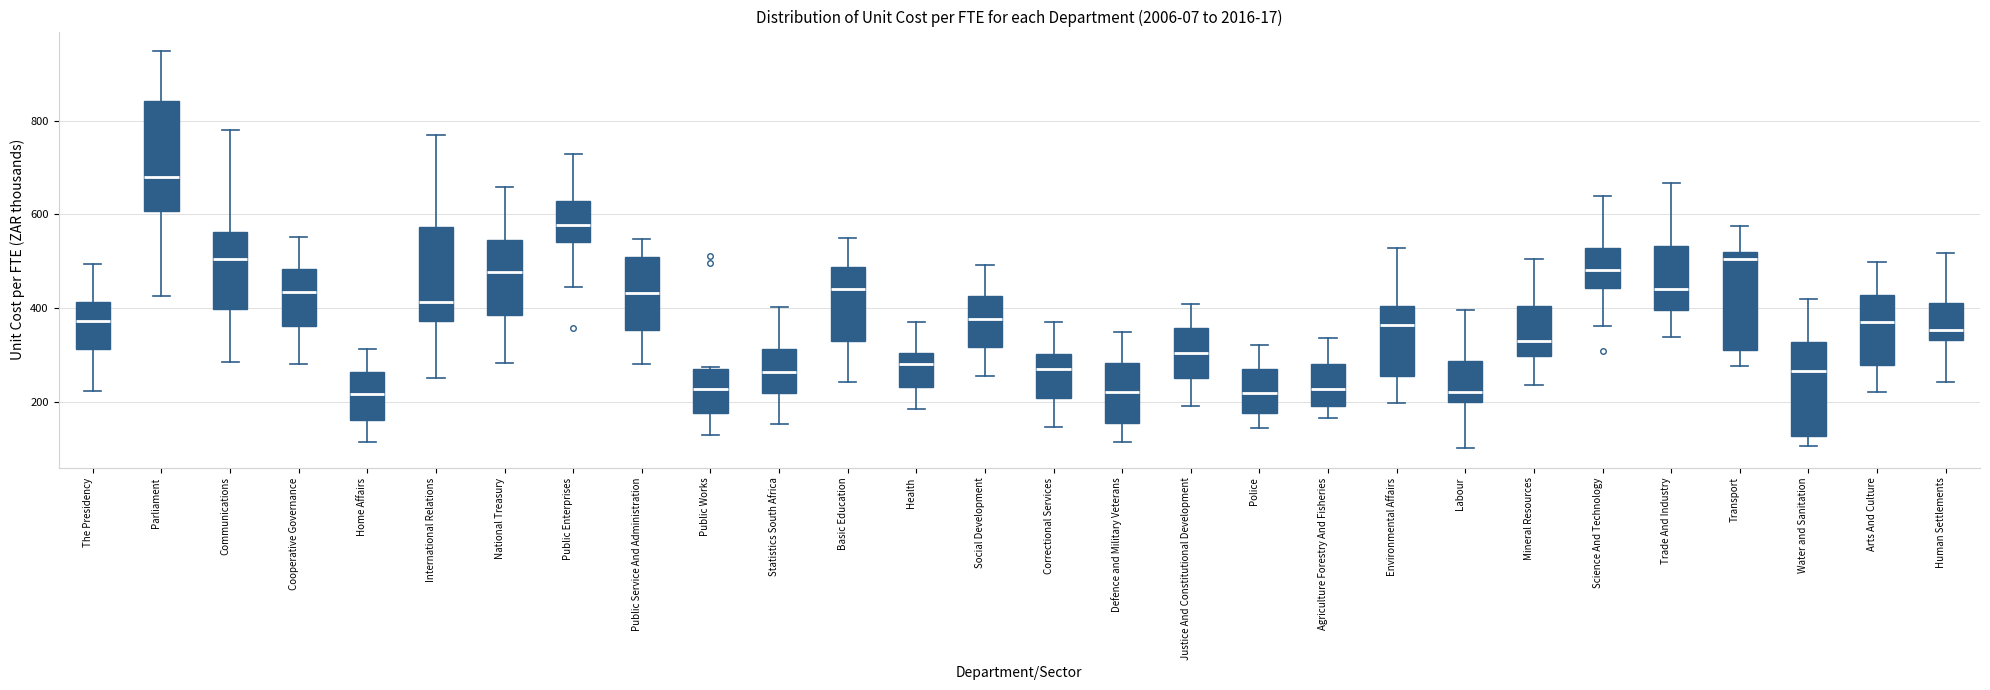

Reading left to right, transcribe this box plot: for each box, give where its median line is, the range the box spans, and where its two whiskers end, as read against the y-axis. The values are not printed on the chart, so give them approximately, as read against the axis.

The Presidency: median 380, box 320 to 420, whiskers 220 to 500
Parliament: median 680, box 600 to 840, whiskers 420 to 940
Communications: median 500, box 400 to 560, whiskers 280 to 780
Cooperative Governance: median 440, box 360 to 480, whiskers 280 to 560
Home Affairs: median 220, box 160 to 260, whiskers 120 to 320
International Relations: median 420, box 380 to 580, whiskers 260 to 760
National Treasury: median 480, box 380 to 540, whiskers 280 to 660
Public Enterprises: median 580, box 540 to 620, whiskers 440 to 720
Public Service And Administration: median 440, box 360 to 500, whiskers 280 to 540
Public Works: median 220, box 180 to 260, whiskers 120 to 280
Statistics South Africa: median 260, box 220 to 320, whiskers 160 to 400
Basic Education: median 440, box 340 to 480, whiskers 240 to 560
Health: median 280, box 240 to 300, whiskers 180 to 360
Social Development: median 380, box 320 to 420, whiskers 260 to 500
Correctional Services: median 280, box 200 to 300, whiskers 140 to 380
Defence and Military Veterans: median 220, box 160 to 280, whiskers 120 to 340
Justice And Constitutional Development: median 300, box 240 to 360, whiskers 200 to 400
Police: median 220, box 180 to 280, whiskers 140 to 320
Agriculture Forestry And Fisheries: median 220, box 200 to 280, whiskers 160 to 340
Environmental Affairs: median 360, box 260 to 400, whiskers 200 to 520
Labour: median 220, box 200 to 280, whiskers 100 to 400
Mineral Resources: median 320, box 300 to 400, whiskers 240 to 500
Science And Technology: median 480, box 440 to 520, whiskers 360 to 640
Trade And Industry: median 440, box 400 to 540, whiskers 340 to 660
Transport: median 500, box 320 to 520, whiskers 280 to 580
Water and Sanitation: median 260, box 120 to 320, whiskers 100 to 420
Arts And Culture: median 380, box 280 to 420, whiskers 220 to 500
Human Settlements: median 360, box 340 to 420, whiskers 240 to 520